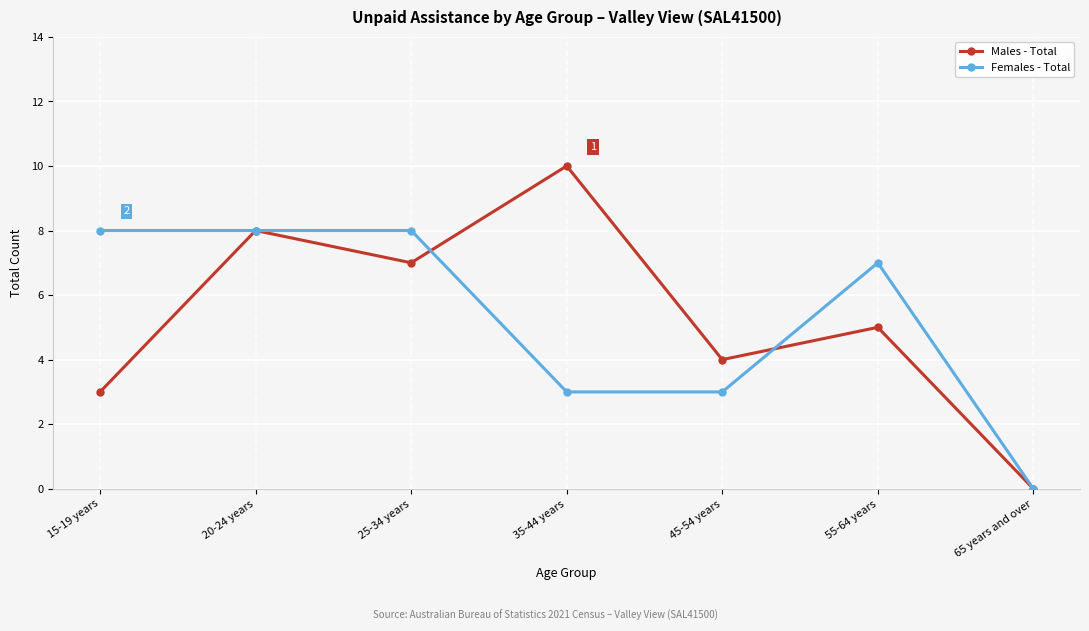

What is the average value of the Males - Total series?

5